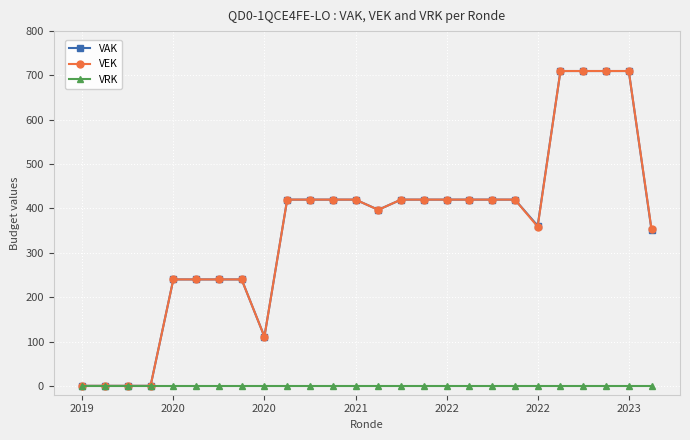

What is the value of the VEK point at the 19th from the left?

420